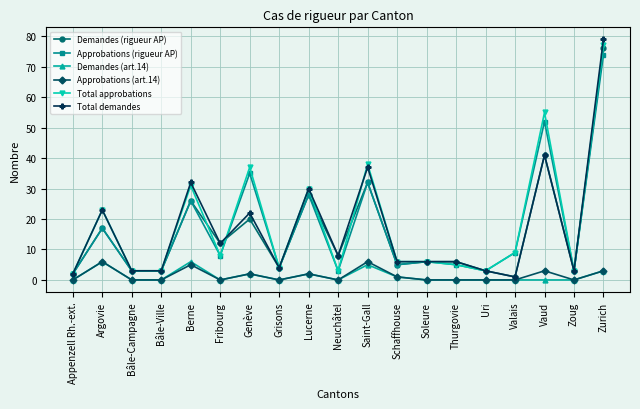

What is the total value across all series at Argovie?

92